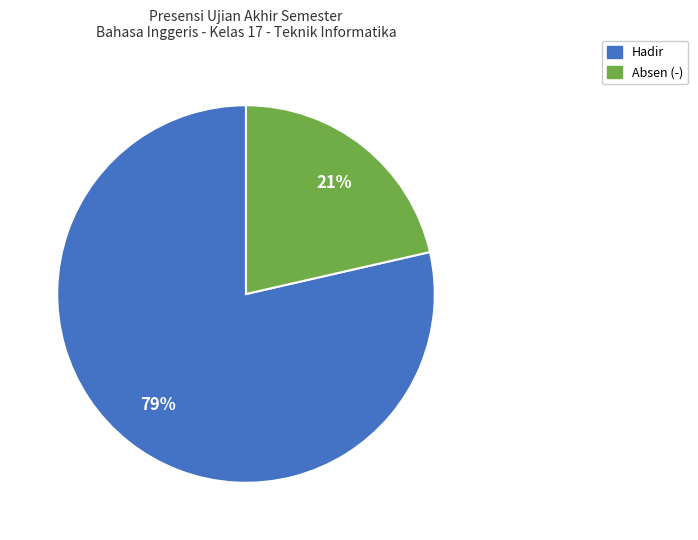

The Hadir slice represents 79% of the pie. True or false?

True